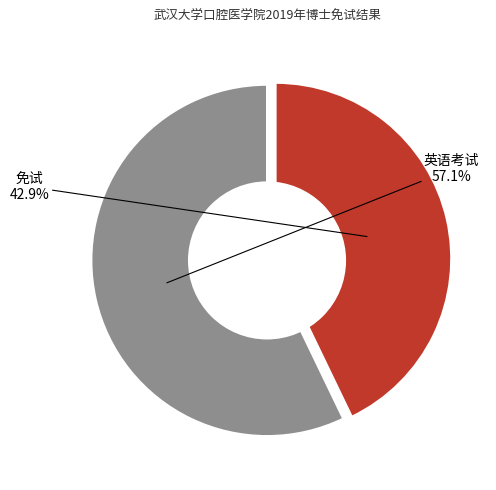

How many segments does this pie chart have?

2